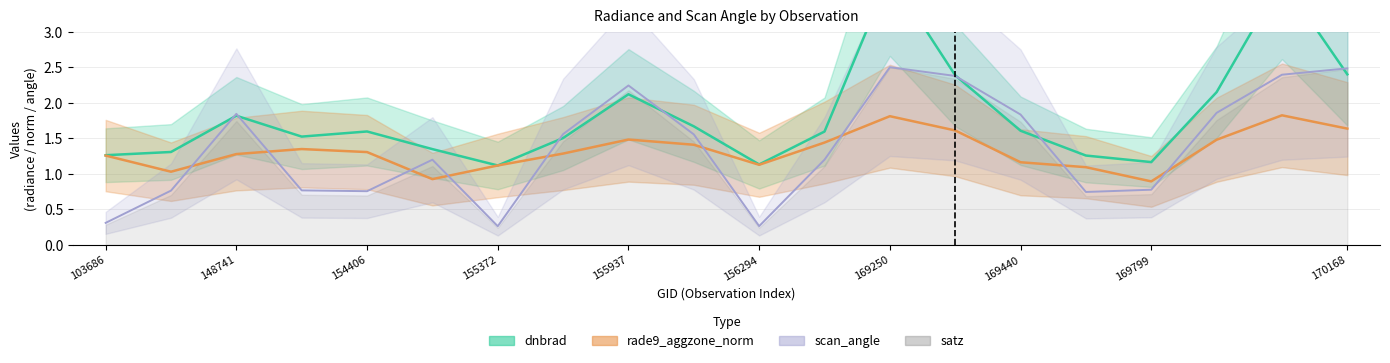

True or false: dnbrad and rade9_aggzone_norm cross at least once.

True